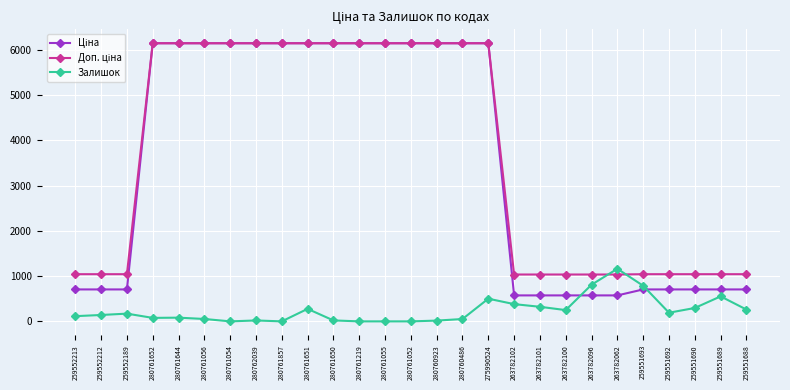

Does the chart display data point markers on the line(s)?

Yes